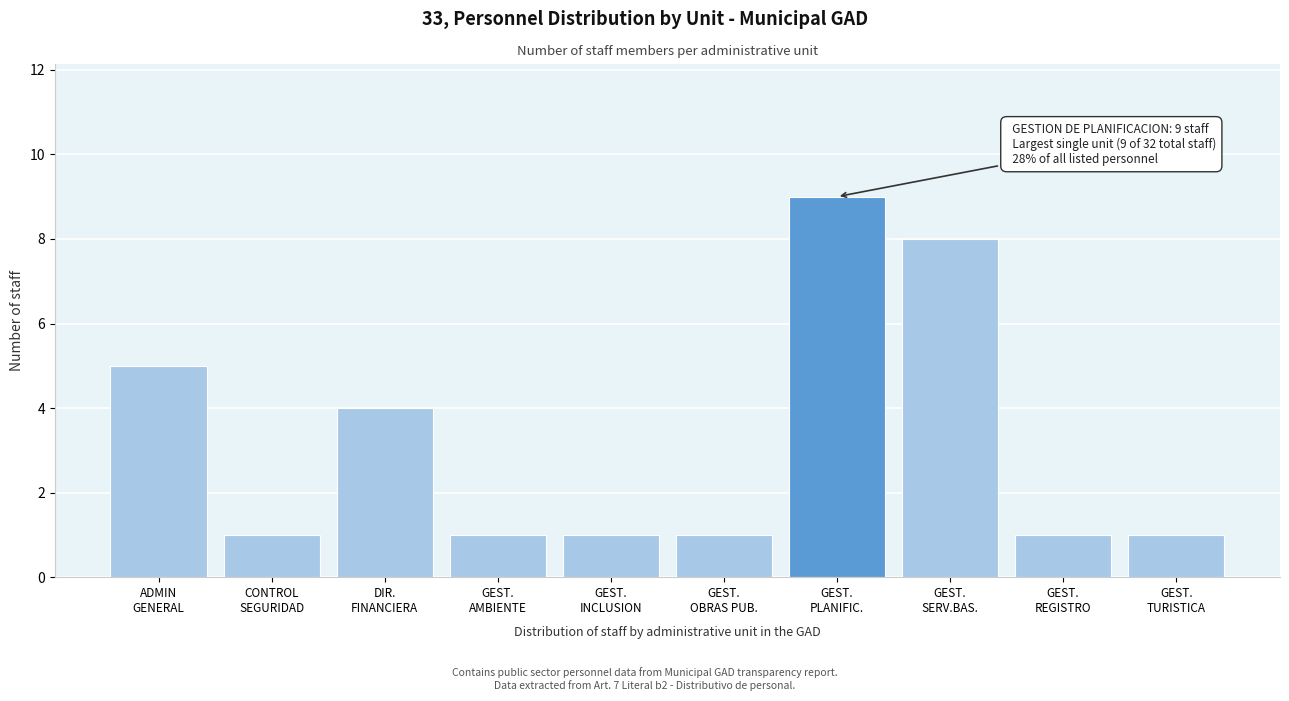

Reading right to left, extract all data points from this chart.

1	1	8	9	1	1	1	4	1	5